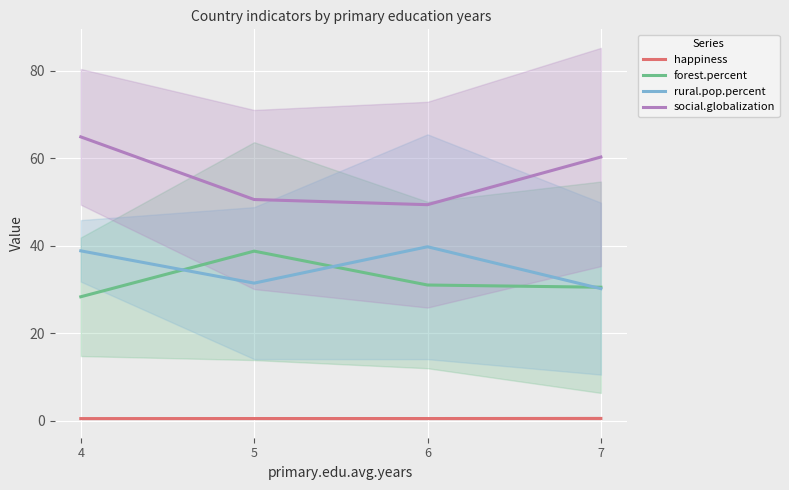

At 5, list the series in order from largest to smallest.

social.globalization, forest.percent, rural.pop.percent, happiness